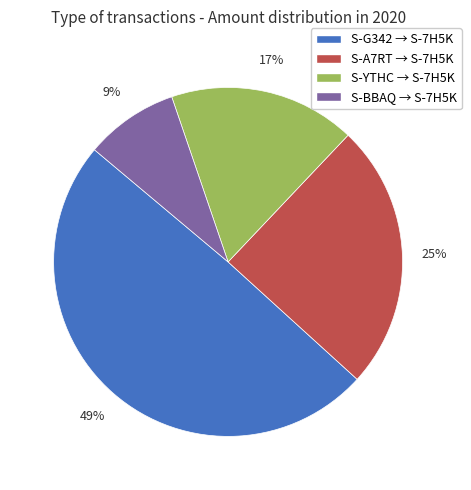

Count the number of slices in the pie.

4